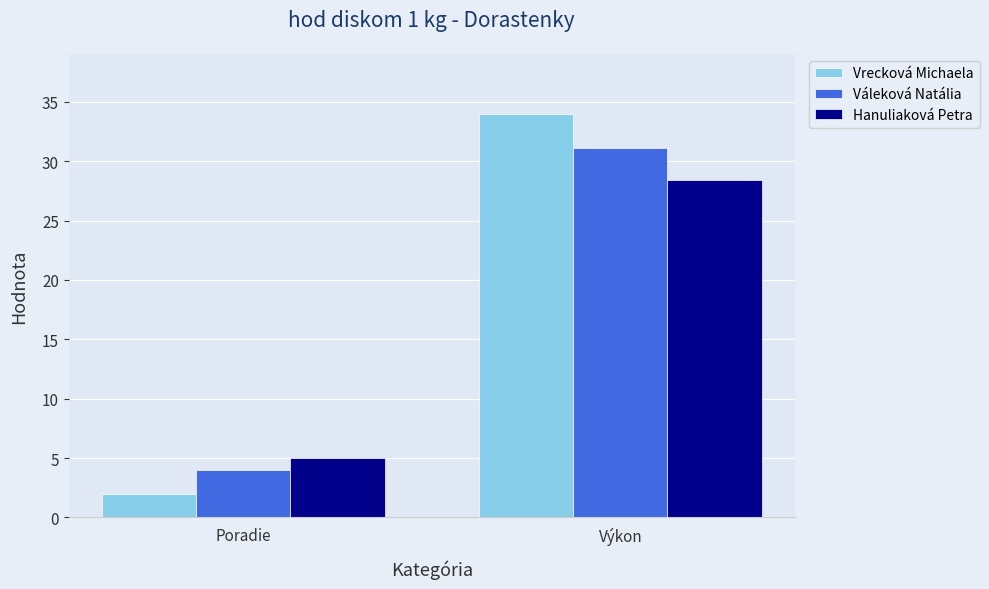

Reading right to left, transcribe all the data shown in this chart.

Vrecková Michaela: 34.0	2.0
Váleková Natália: 31.1	4.0
Hanuliaková Petra: 28.4	5.0